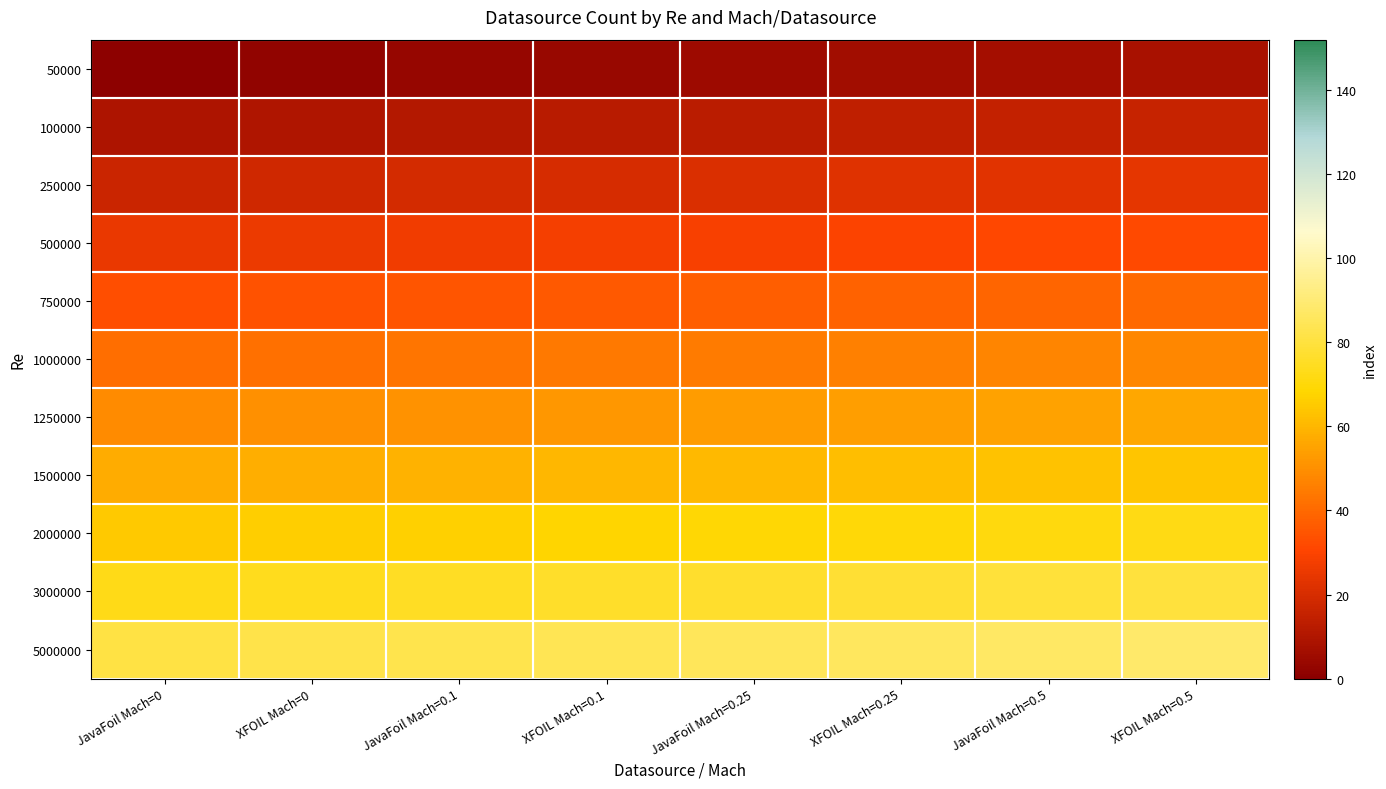

Which label corresponds to the smallest value in the chart?

JavaFoil Mach=0